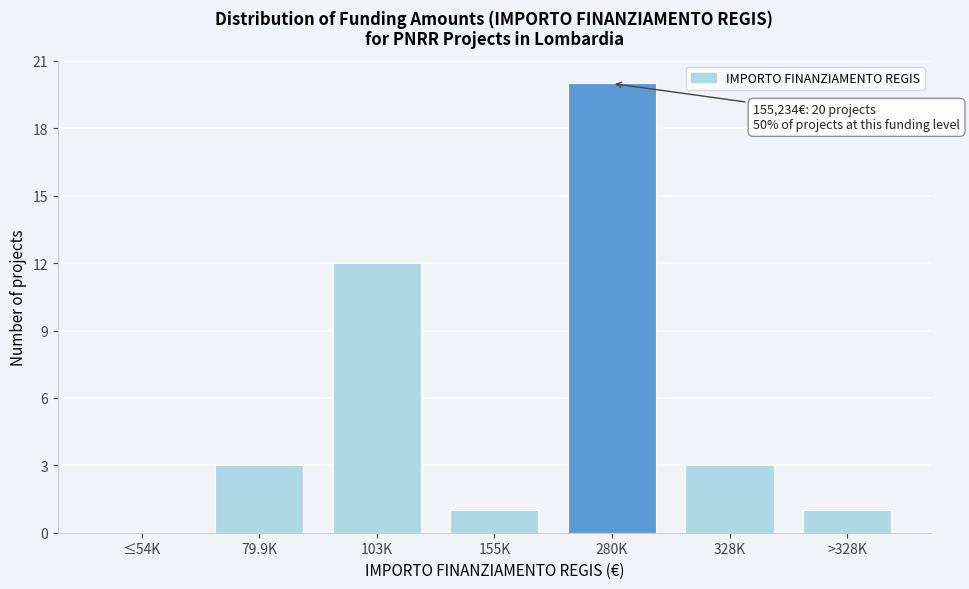

Reading right to left, extract all data points from this chart.

>328K=1	328K=3	280K=20	155K=1	103K=12	79.9K=3	≤54K=0